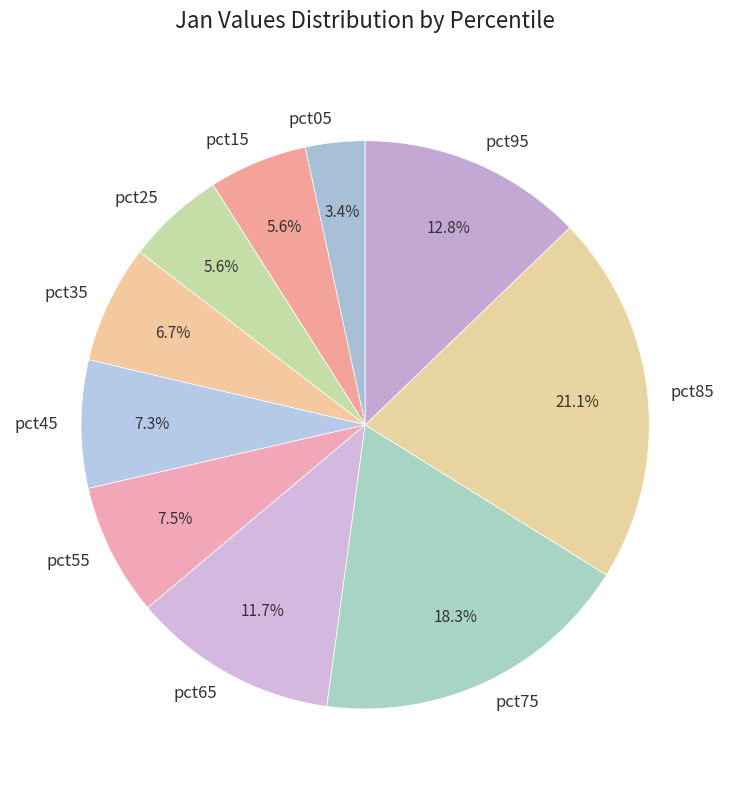

What percentage do pct65 and pct55 together represent?

19.2%